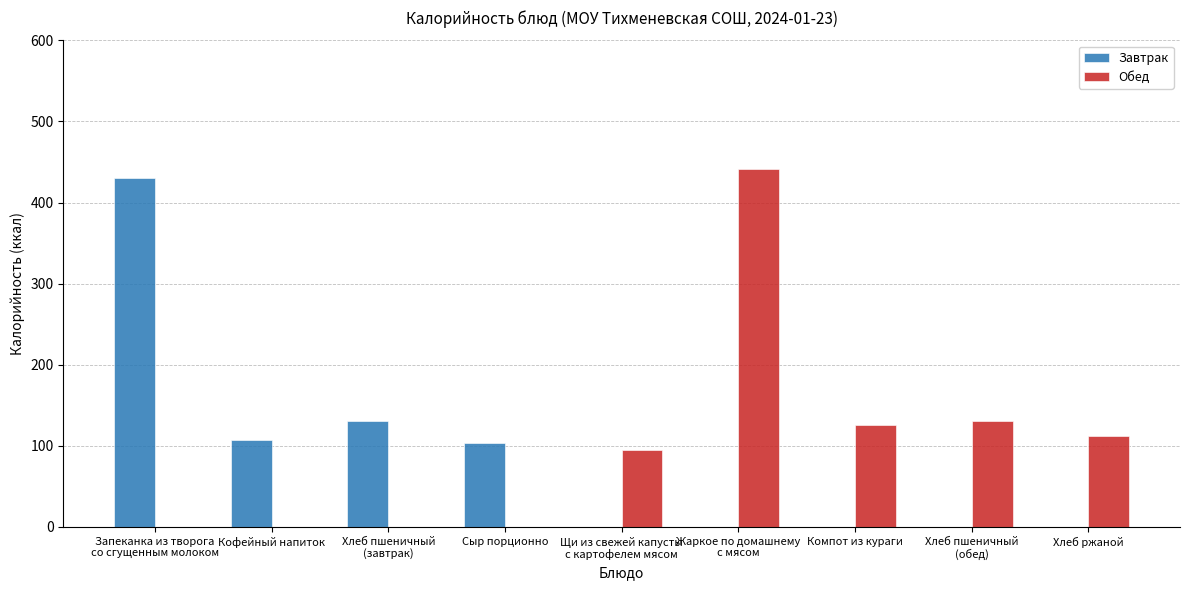

Reading right to left, transcribe all the data shown in this chart.

Завтрак: 0.0	0.0	0.0	0.0	0.0	103.0	131.0	107.0	430.4
Обед: 112.2	131.0	126.0	440.8	95.0	0.0	0.0	0.0	0.0